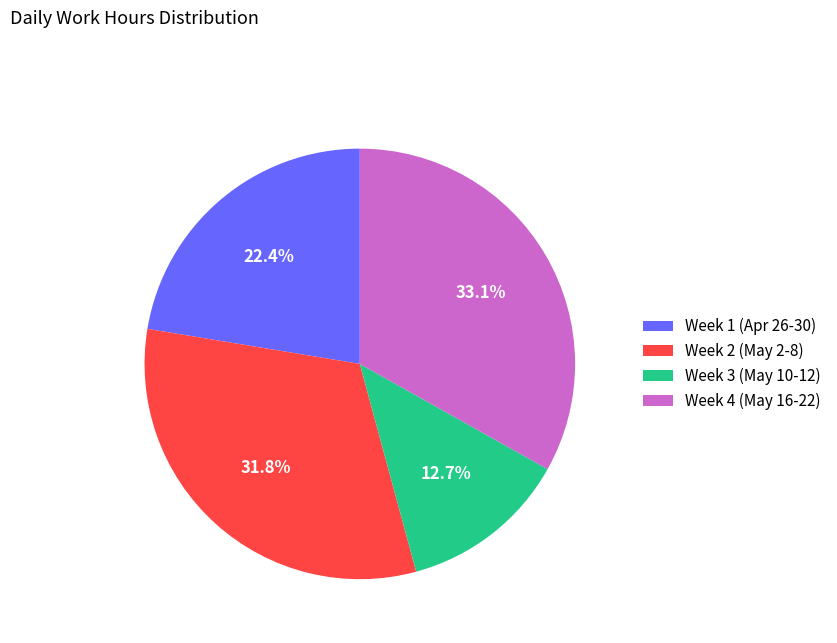

Rank the categories by value from lowest to highest.

Week 3 (May 10-12), Week 1 (Apr 26-30), Week 2 (May 2-8), Week 4 (May 16-22)